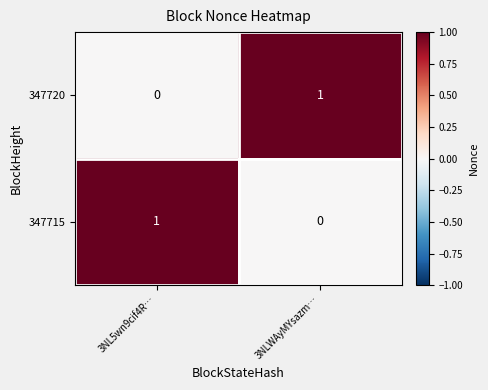

Is the value of 347715 at 3NLWAyMYsazm… greater than the value of 347720 at 3NLWAyMYsazm…?

No